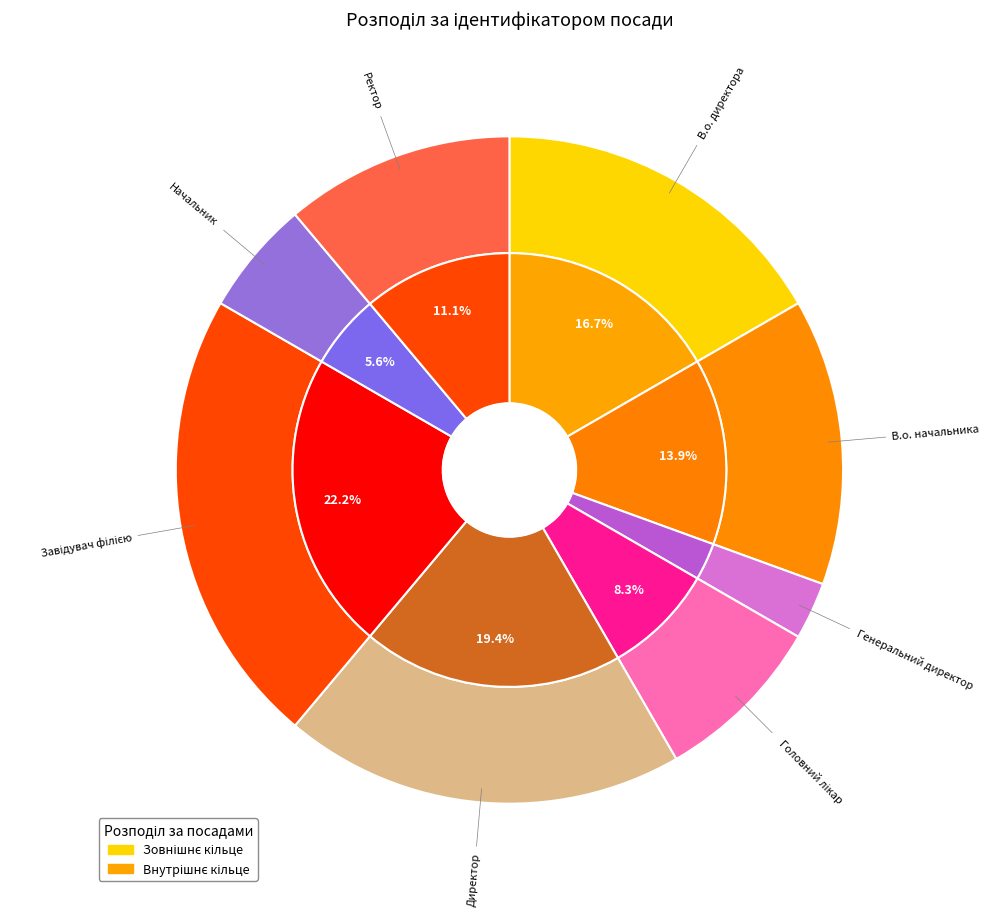

Does Завідувач філією represent more than half of the total?

No